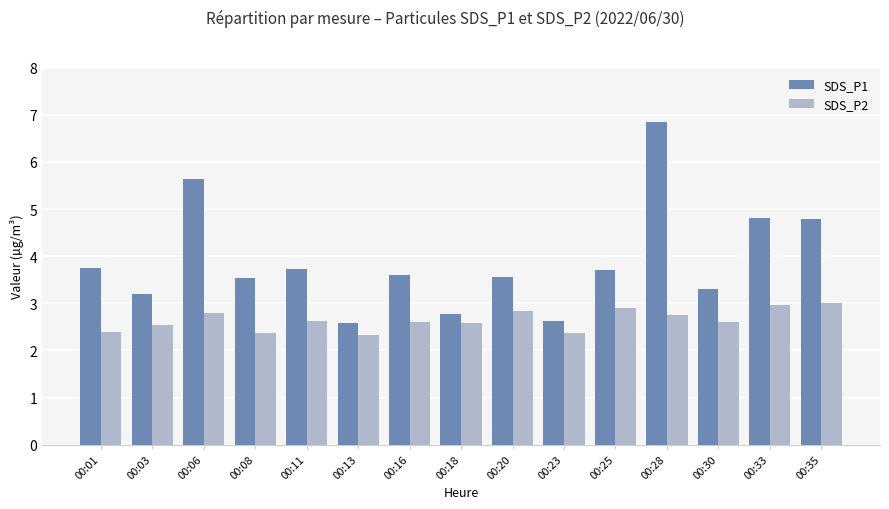

What is the value of the SDS_P2 bar at the 1st from the left?

2.4